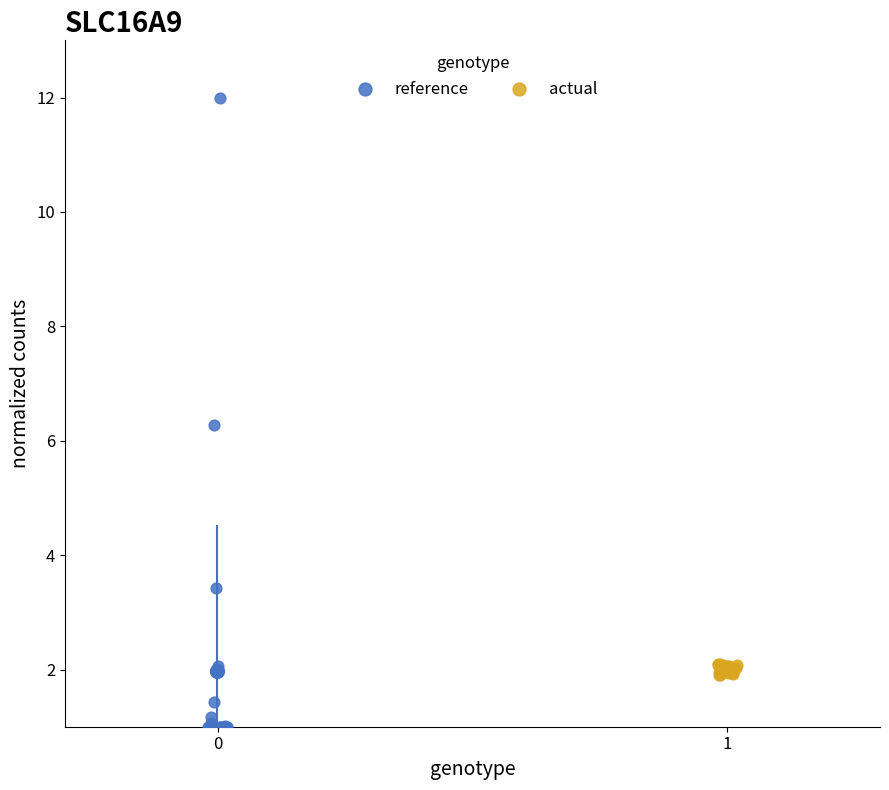

Which series reaches the minimum Y coordinate?

reference